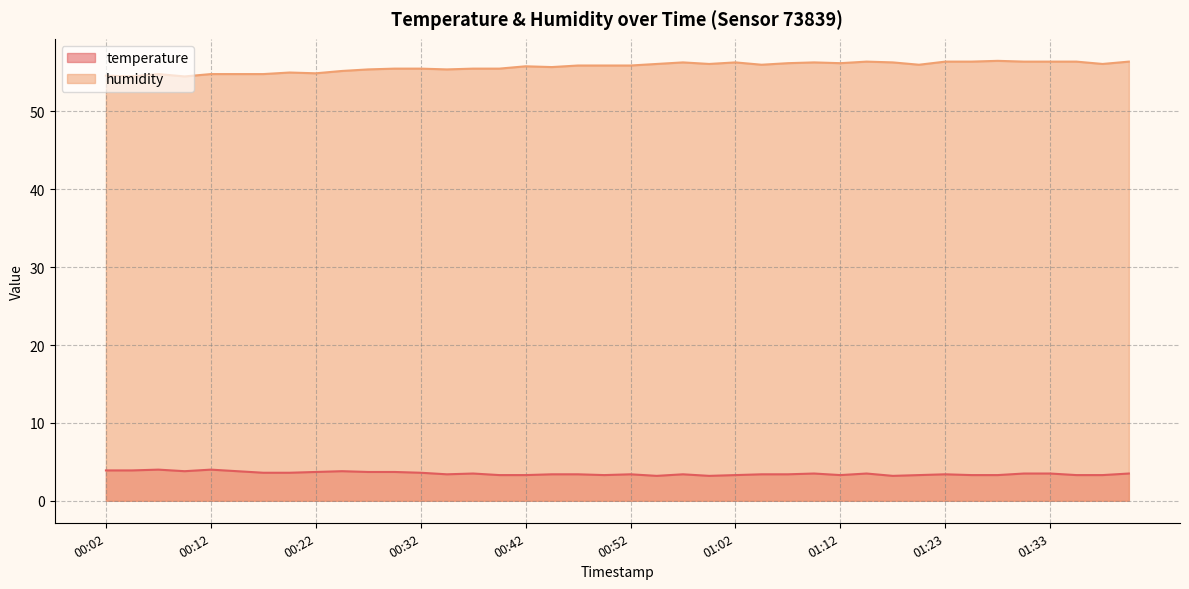

List the labels in order of humidity value, smallest first.

00:04, 00:09, 00:02, 00:07, 00:12, 00:14, 00:17, 00:22, 00:20, 00:25, 00:27, 00:35, 00:30, 00:32, 00:37, 00:40, 00:45, 00:42, 00:47, 00:50, 00:52, 01:05, 01:20, 00:55, 01:00, 01:38, 01:07, 01:12, 00:57, 01:02, 01:10, 01:18, 01:15, 01:23, 01:25, 01:30, 01:33, 01:35, 01:40, 01:28